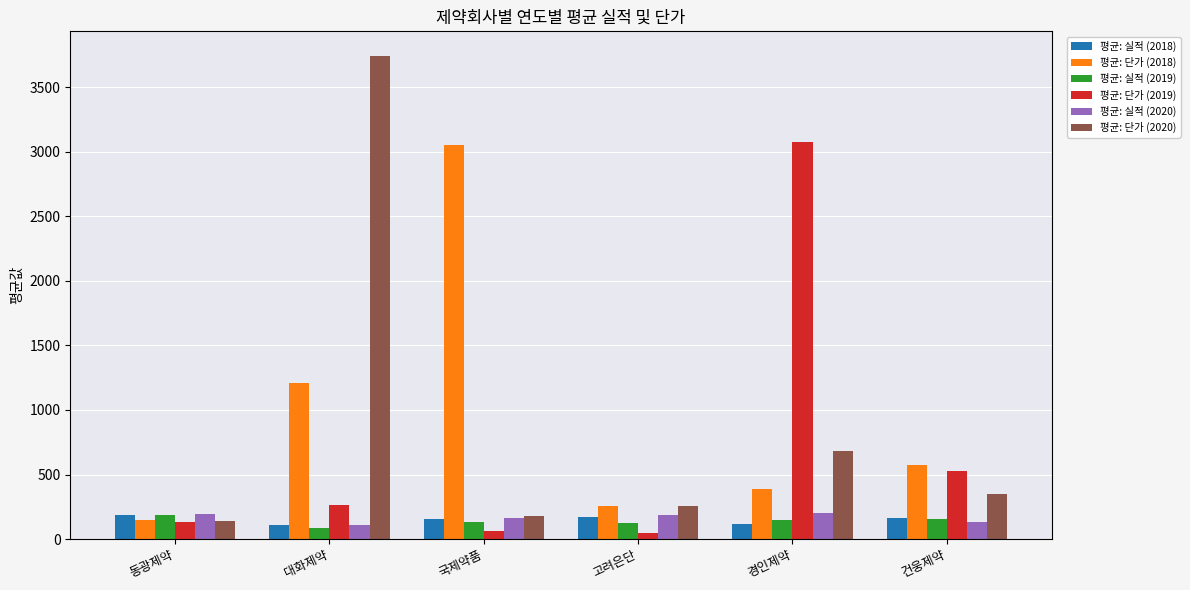

The value of 평균: 단가 (2018) at 대화제약 is 730.4. True or false?

False